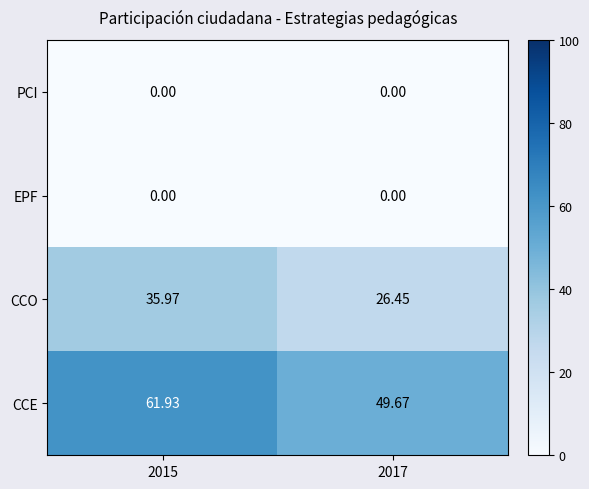

Which series has the largest total across all categories?

CCE